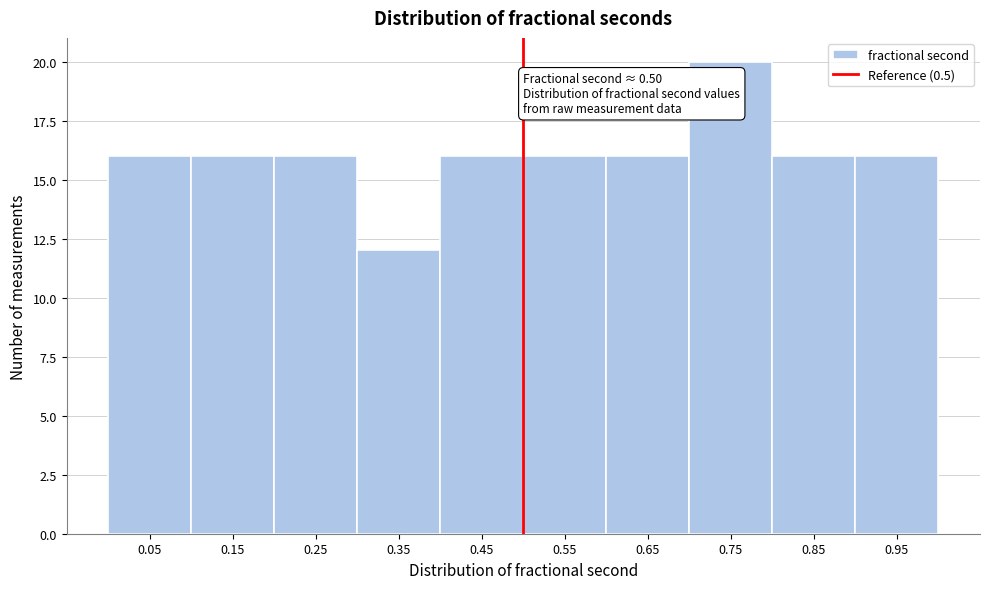

Which range on the x-axis has the tallest bar?

0.7 to 0.8